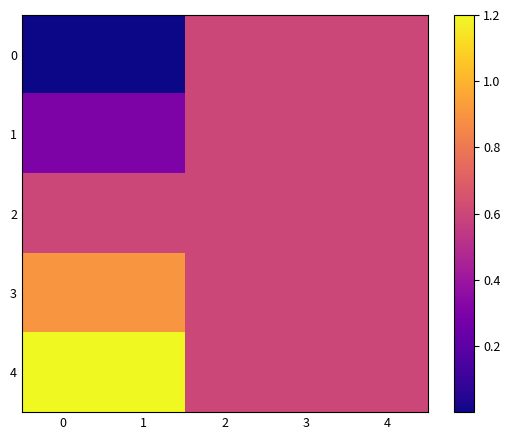

Between 0 and 3, which is larger?

3